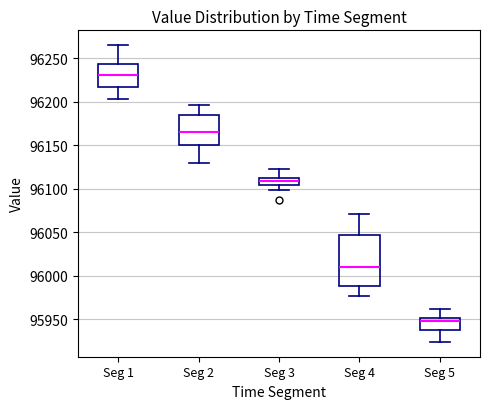

Where does the upper whisker of the box for Seg 5 end on the y-axis? The values are not printed on the chart, so give them approximately, as read against the axis.

95960